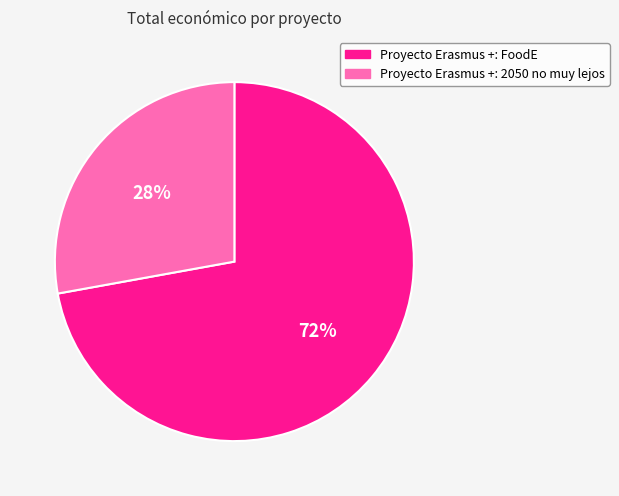

Which slice is the largest?

Proyecto Erasmus +: FoodE